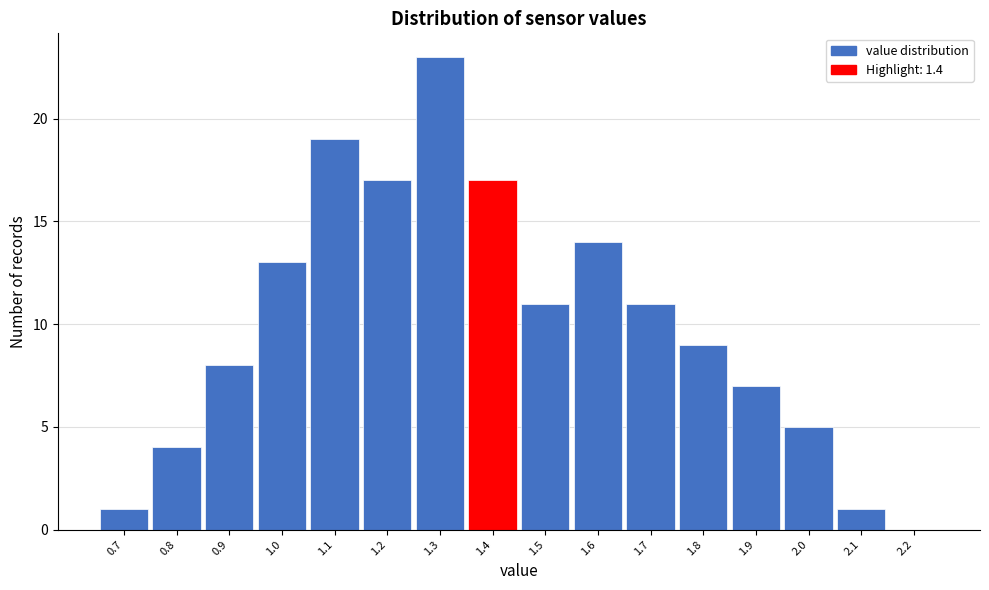

What is the height of the bar covering 1.35 to 1.45 on the x-axis? The values are not printed on the chart, so give them approximately, as read against the axis.

17